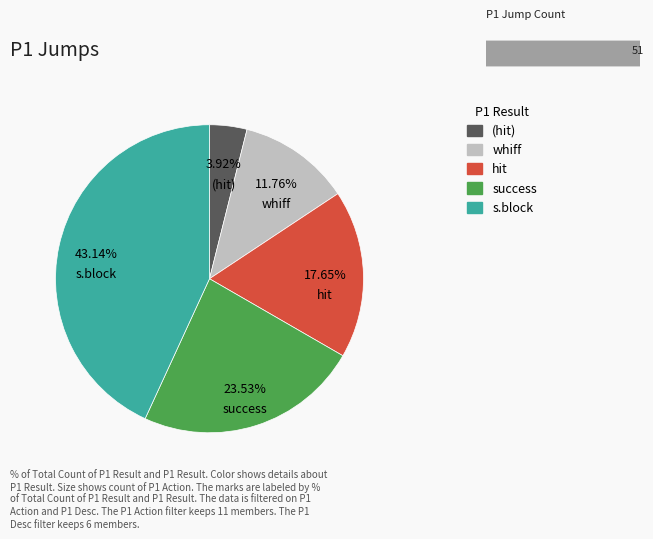

What is the change in value from 3 to 6?

-7